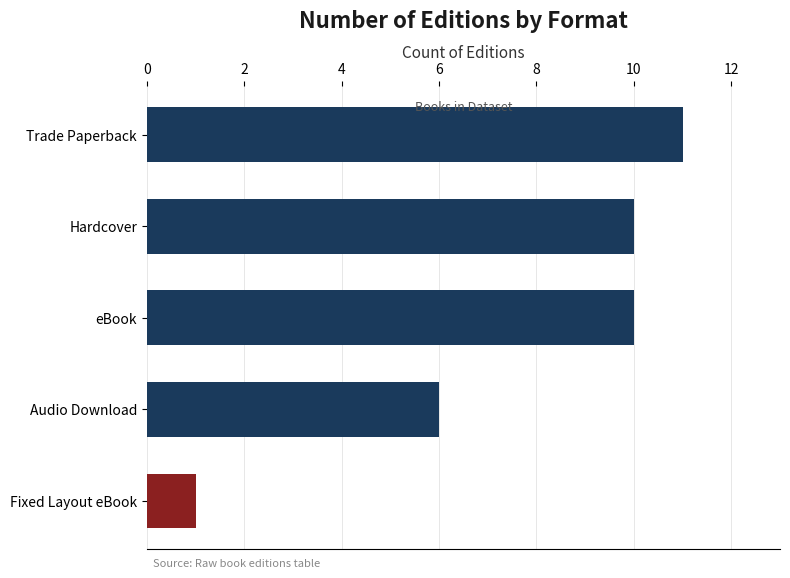

What is the average value?

8